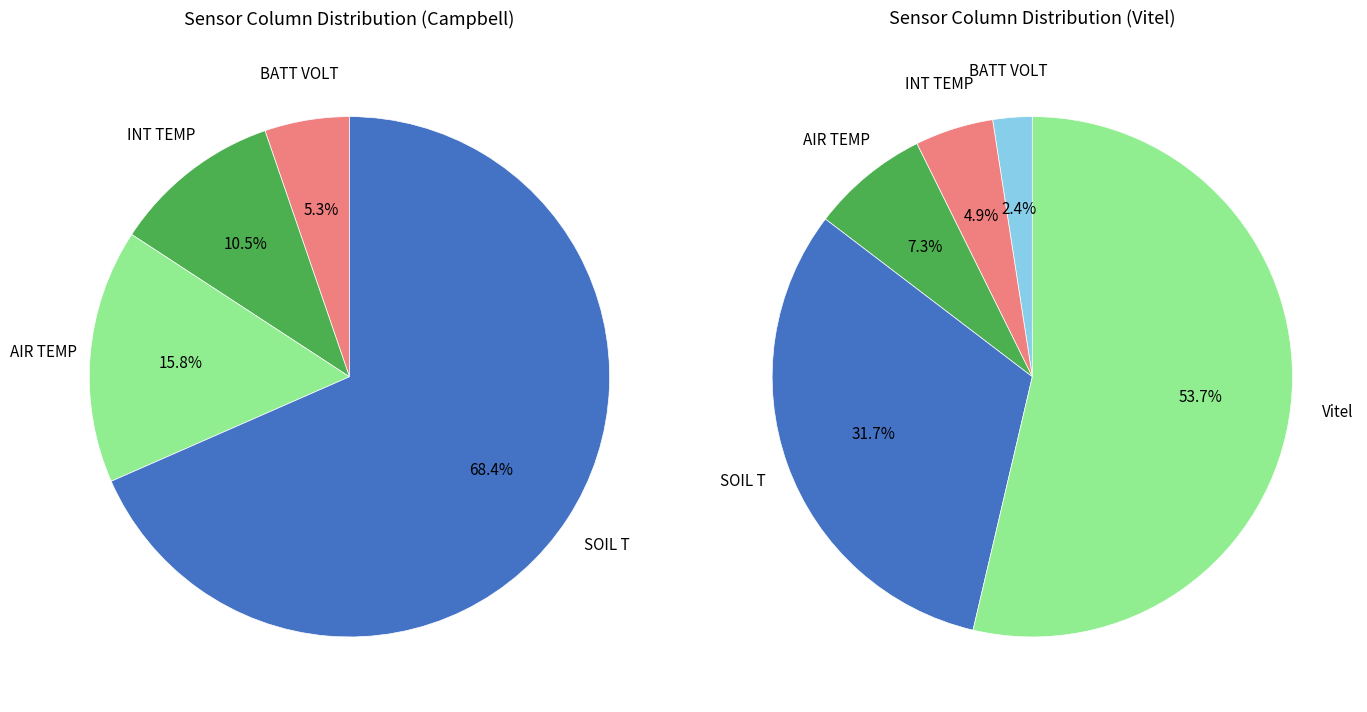

Is it true that AIR TEMP is 17% of the pie?

False